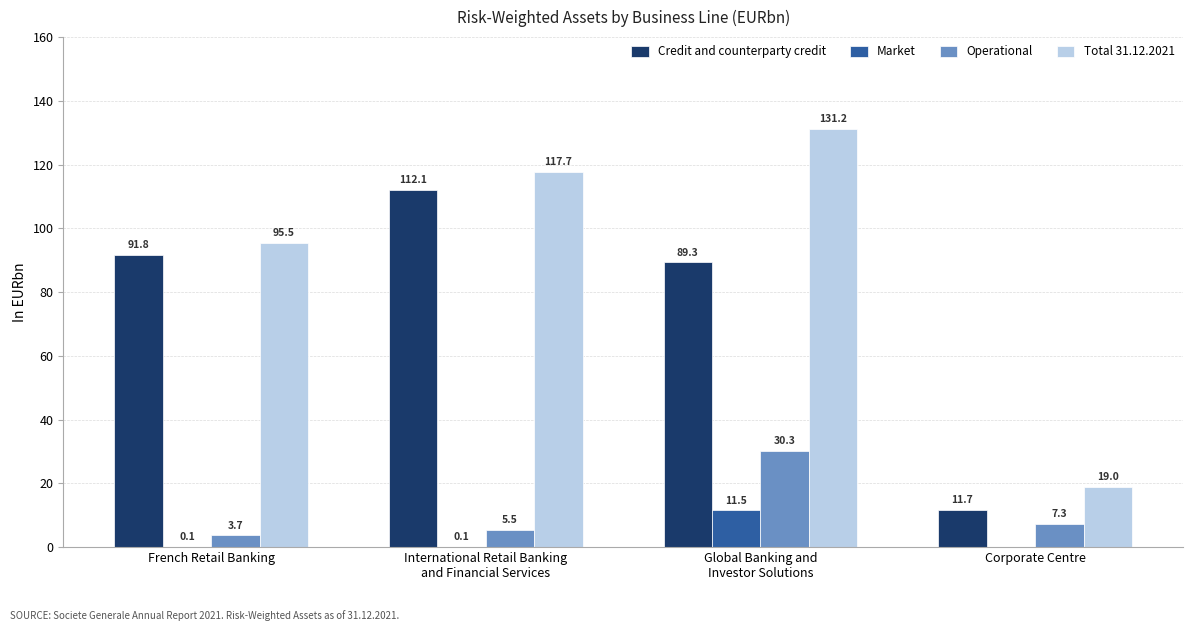

The value of Total 31.12.2021 at French Retail Banking is 137.6. True or false?

False